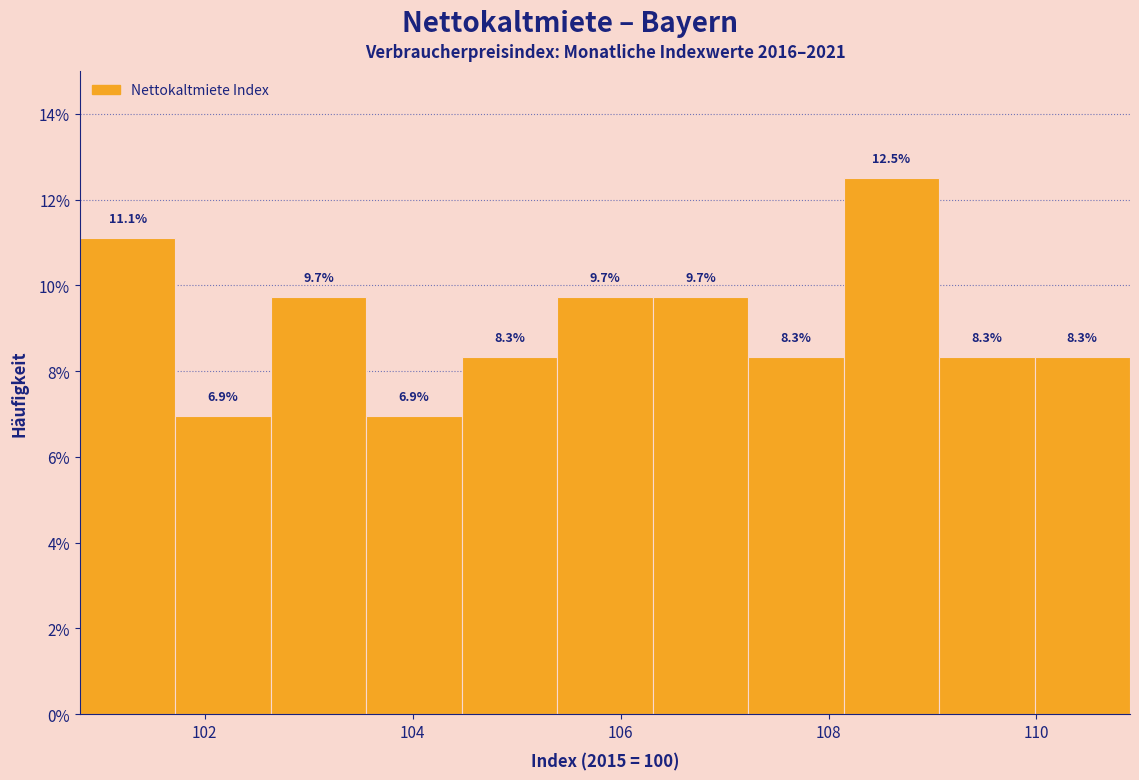

Over which range of the x-axis is the bar tallest?

108.2 to 109.0